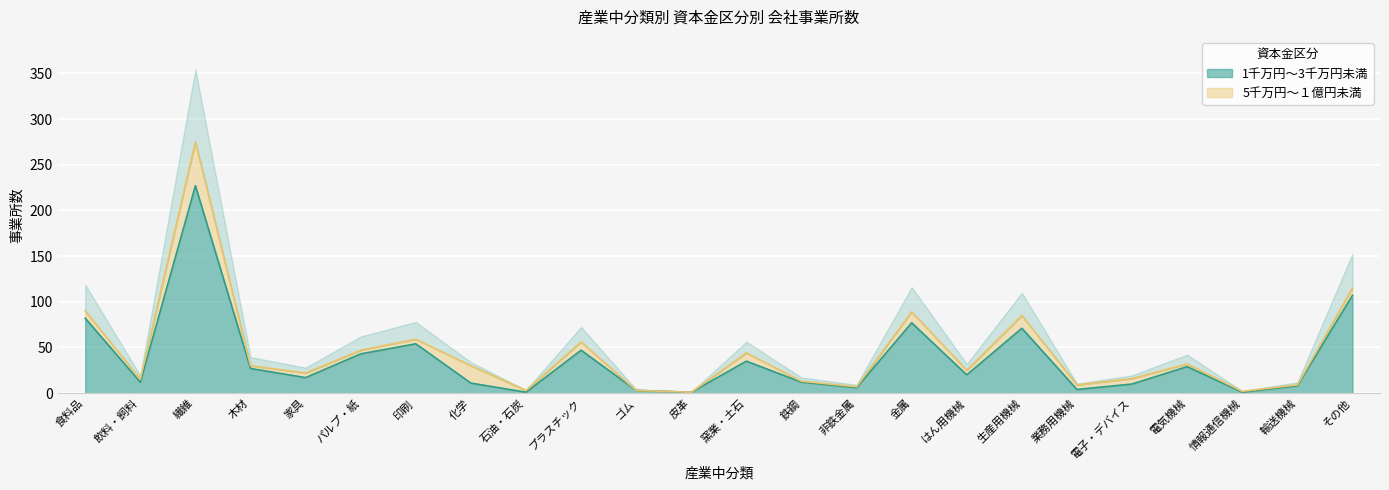

Is it true that the value at はん用機械 is 20?

True